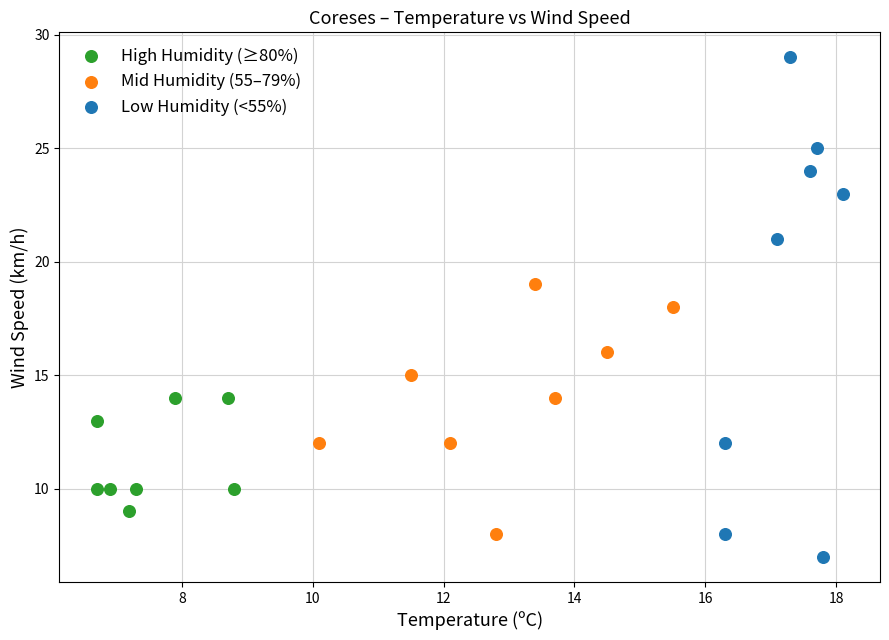

Which series reaches the minimum Y coordinate?

Low Humidity (<55%)